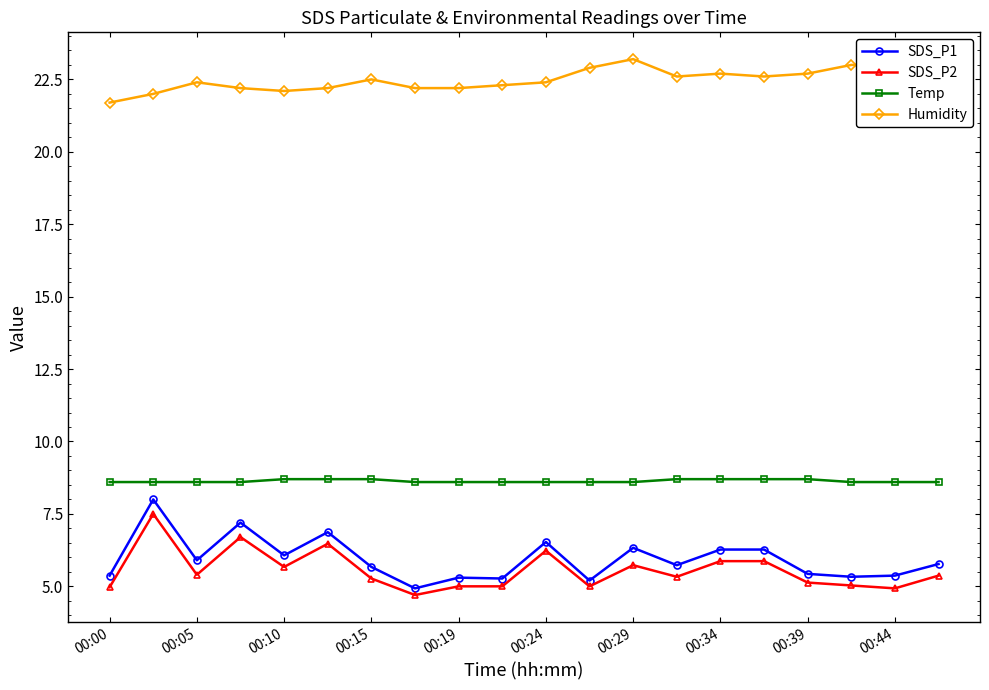

Which series has the widest spread of values?

SDS_P1